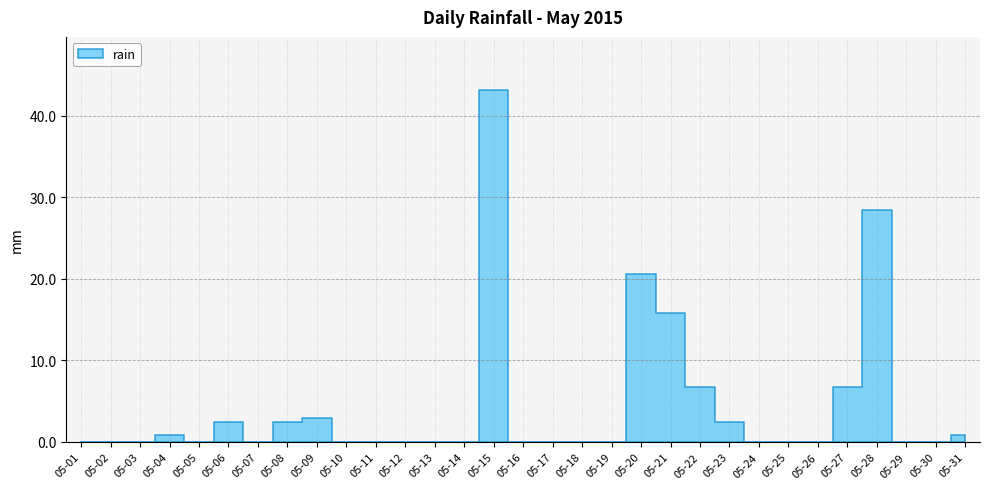

How many interior local peaks (higher than both neighbors) does the data have?

6